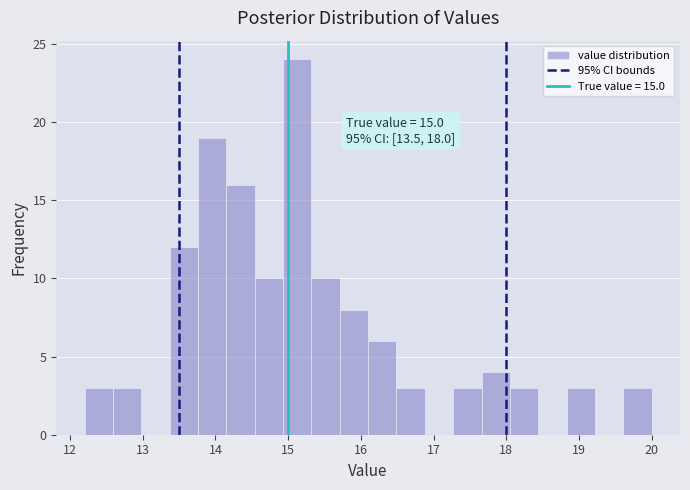

Read against the x-axis, roughly where is the centre of the tallest bar?

15.1